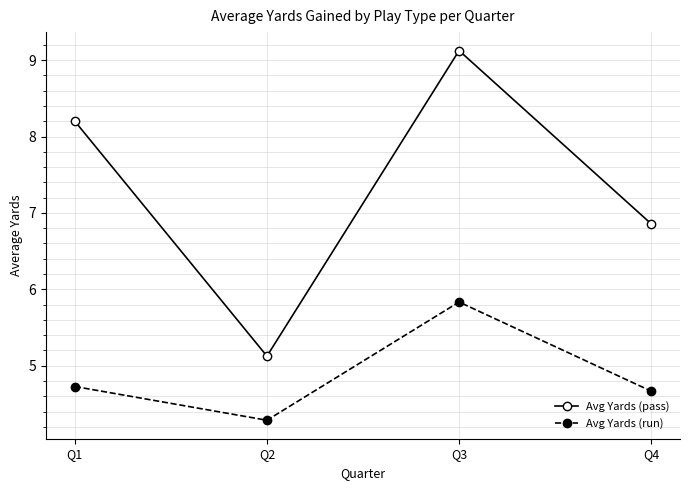

List the series in order of their overall mean, highest first.

Avg Yards (pass), Avg Yards (run)